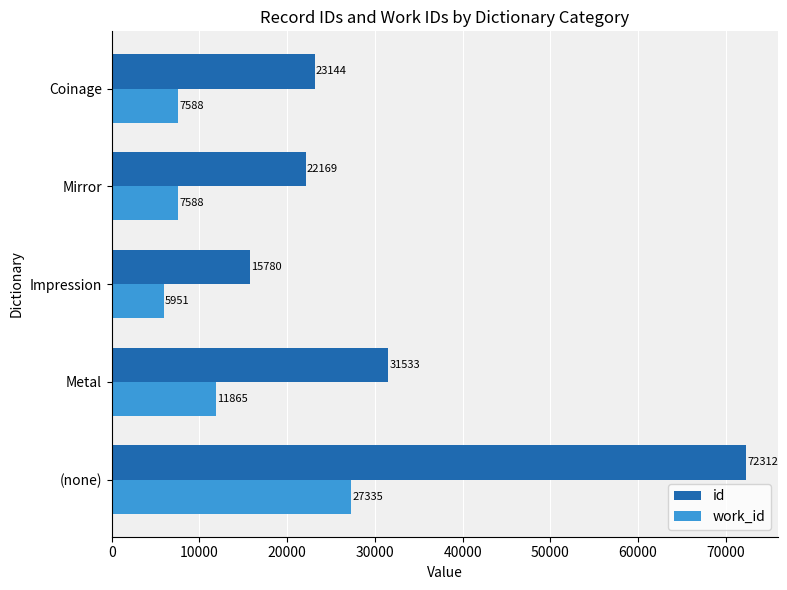

What is the sum of the work_id values at Impression and Metal?

17816